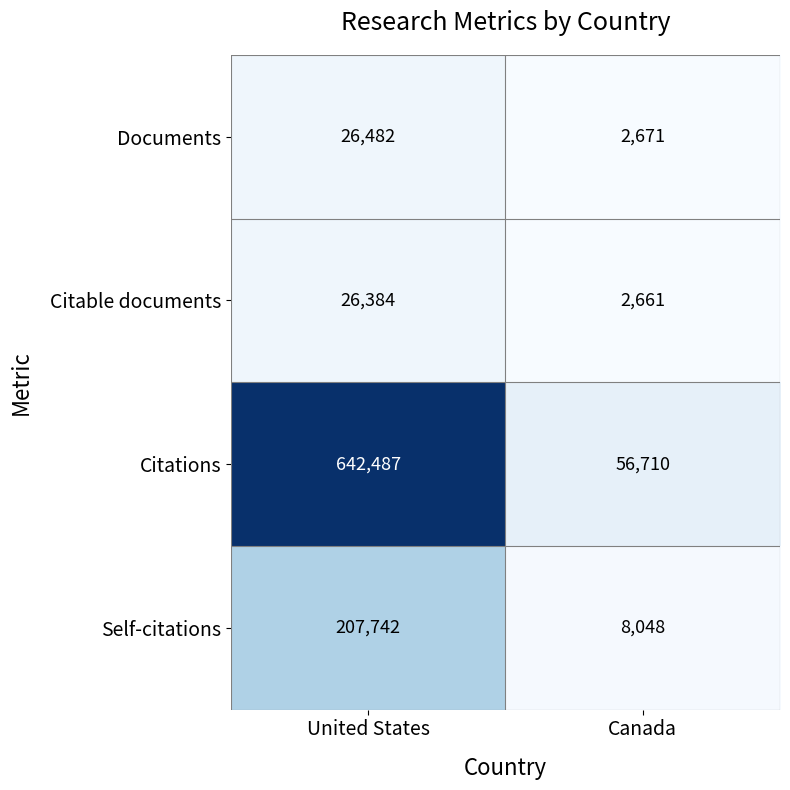

What value does the Citations series have at United States, to the nearest 100?

642500